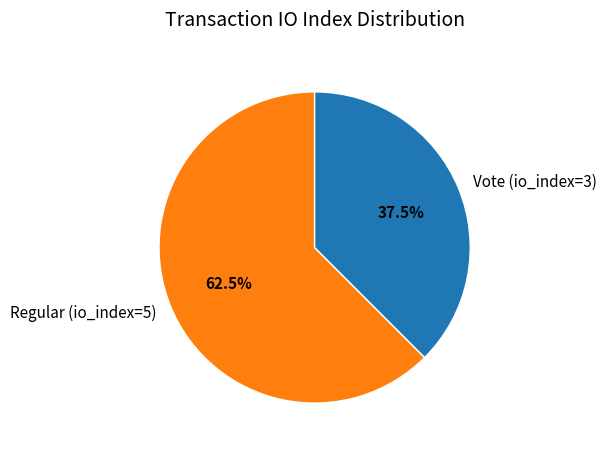

Is the sum of Regular (io_index=5) and Vote (io_index=3) greater than half?

Yes